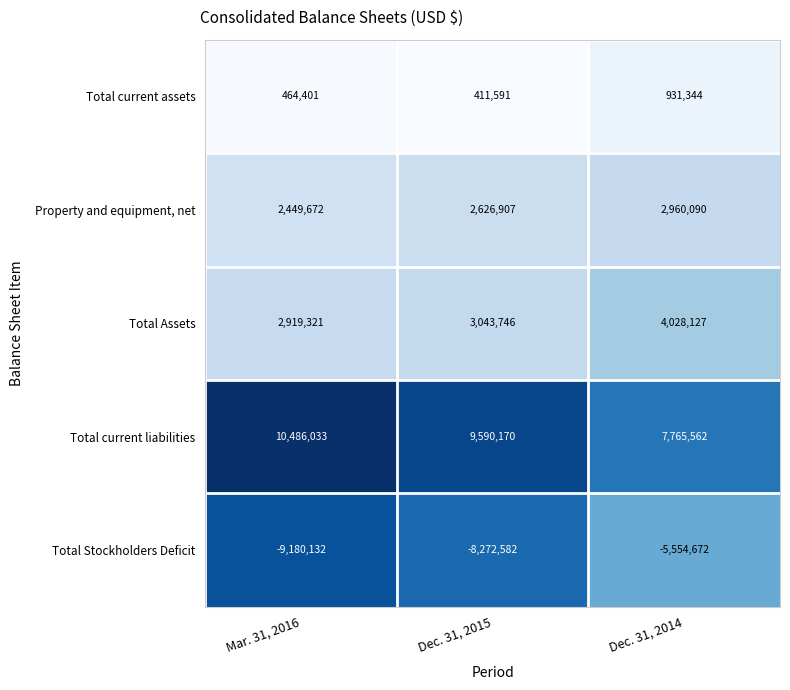

What is the sum of the Total Stockholders Deficit values at Dec. 31, 2014 and Mar. 31, 2016?

-14734804